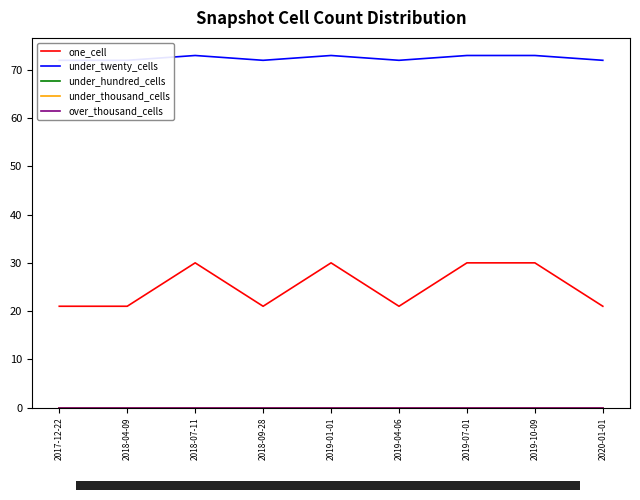

Rank the categories by under_thousand_cells value from highest to lowest.

2017-12-22, 2018-04-09, 2018-07-11, 2018-09-28, 2019-01-01, 2019-04-06, 2019-07-01, 2019-10-09, 2020-01-01